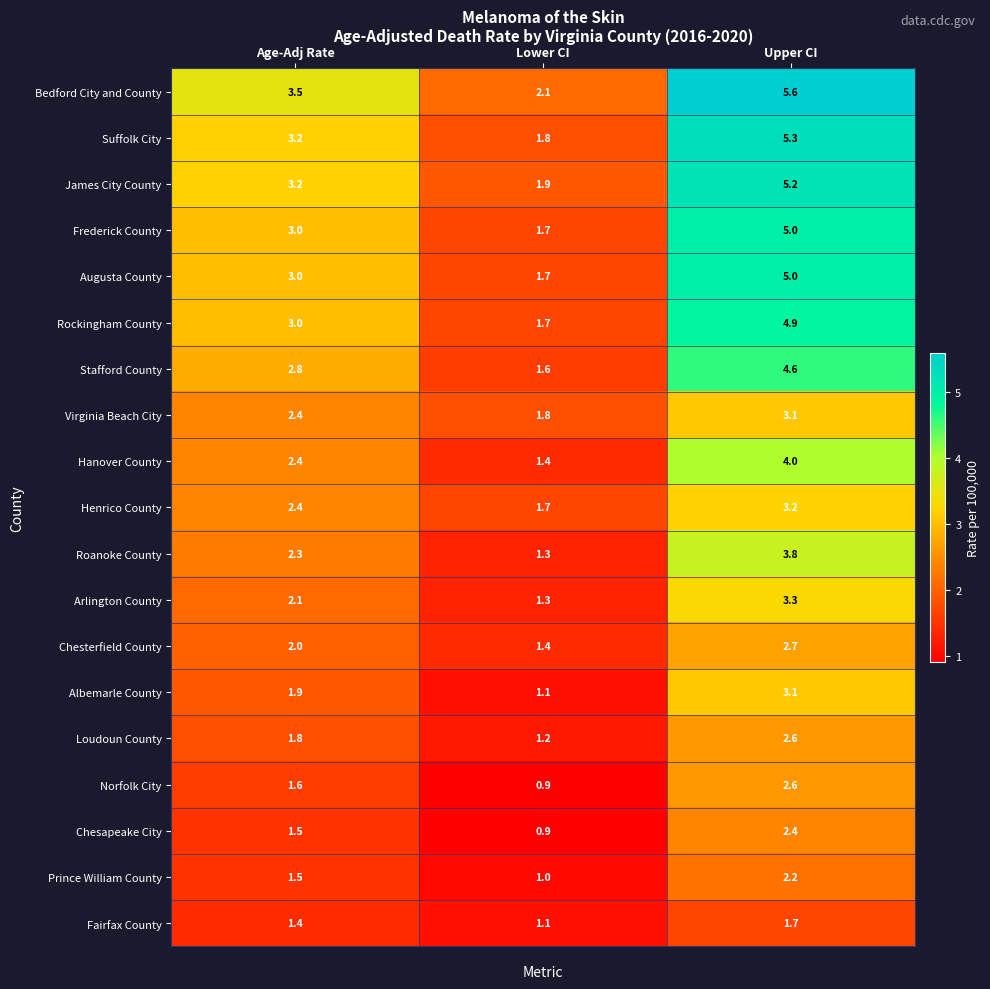

What is the difference between the highest and lowest values at Age-Adj Rate?

2.1